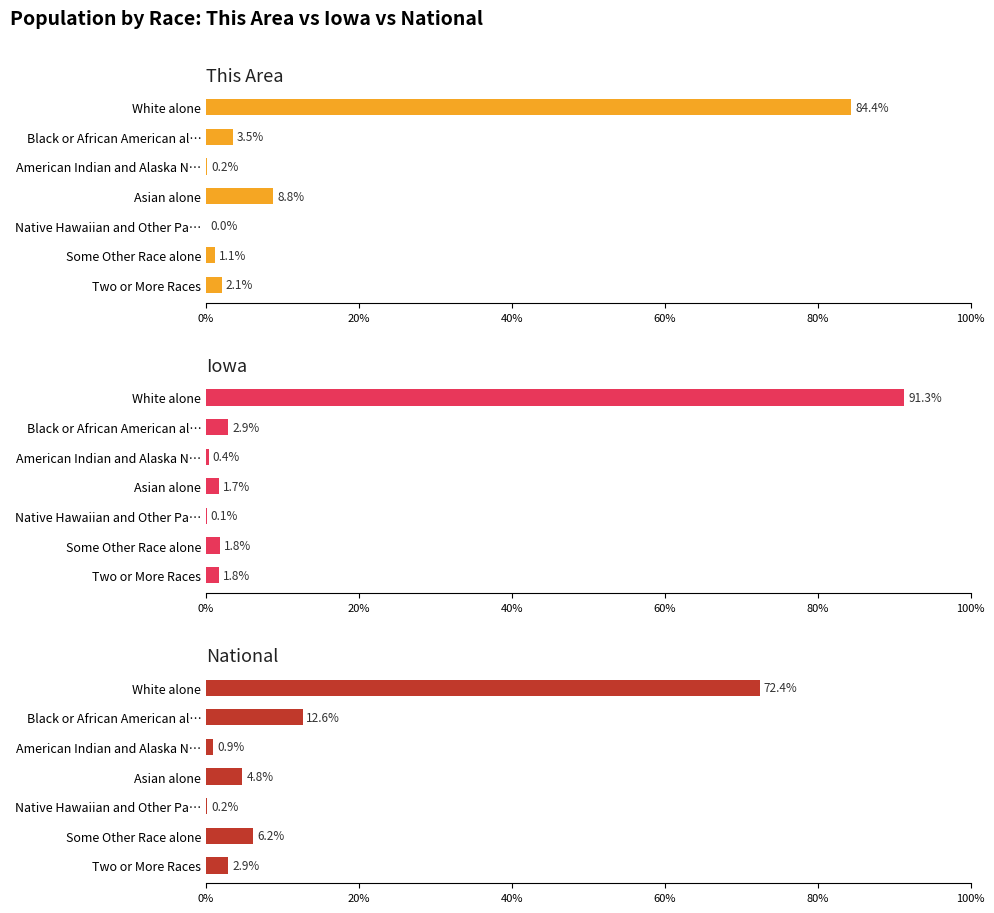

Reading left to right, extract all data points from this chart.

This Area: 84.4	3.5	0.2	8.8	0.0	1.1	2.1
Iowa: 91.3	2.9	0.4	1.7	0.1	1.8	1.8
National: 72.4	12.6	0.9	4.8	0.2	6.2	2.9